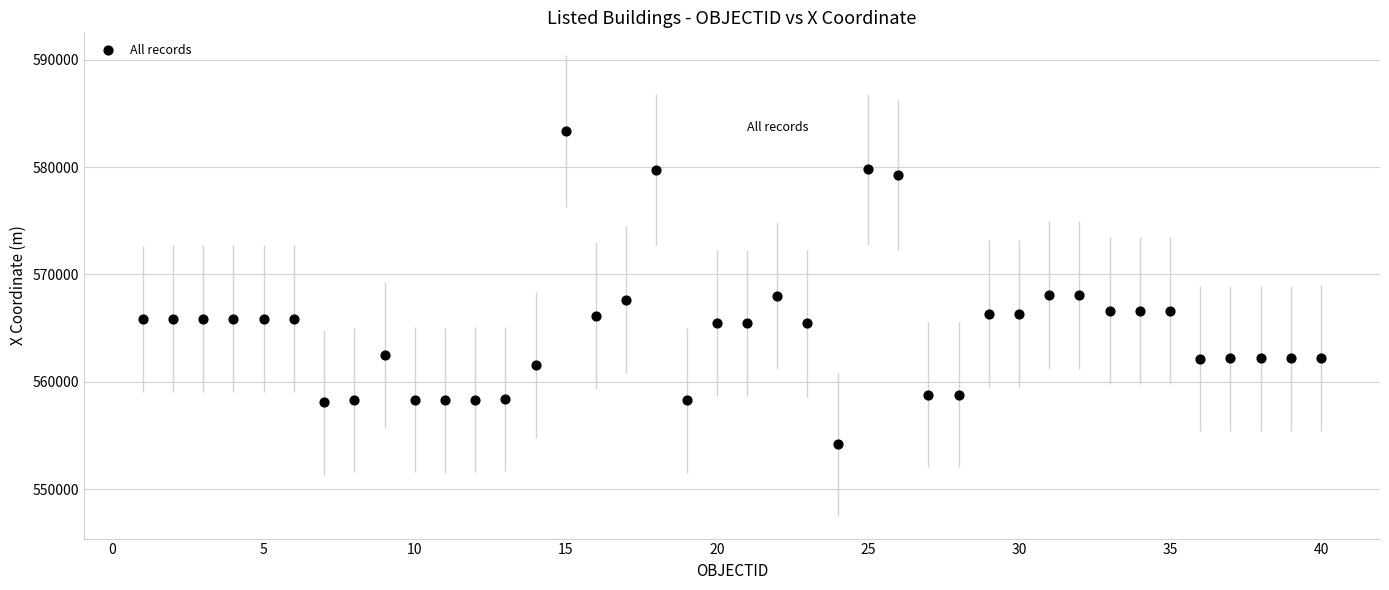

What is the range of X values (max minus min)?

39